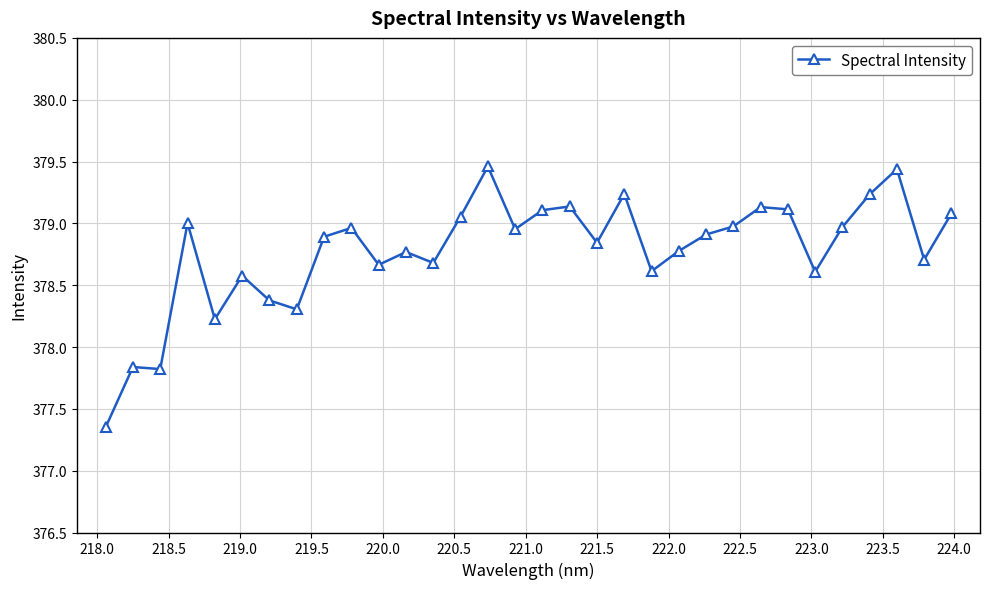

What is the difference between the second highest and minimum values?

2.1